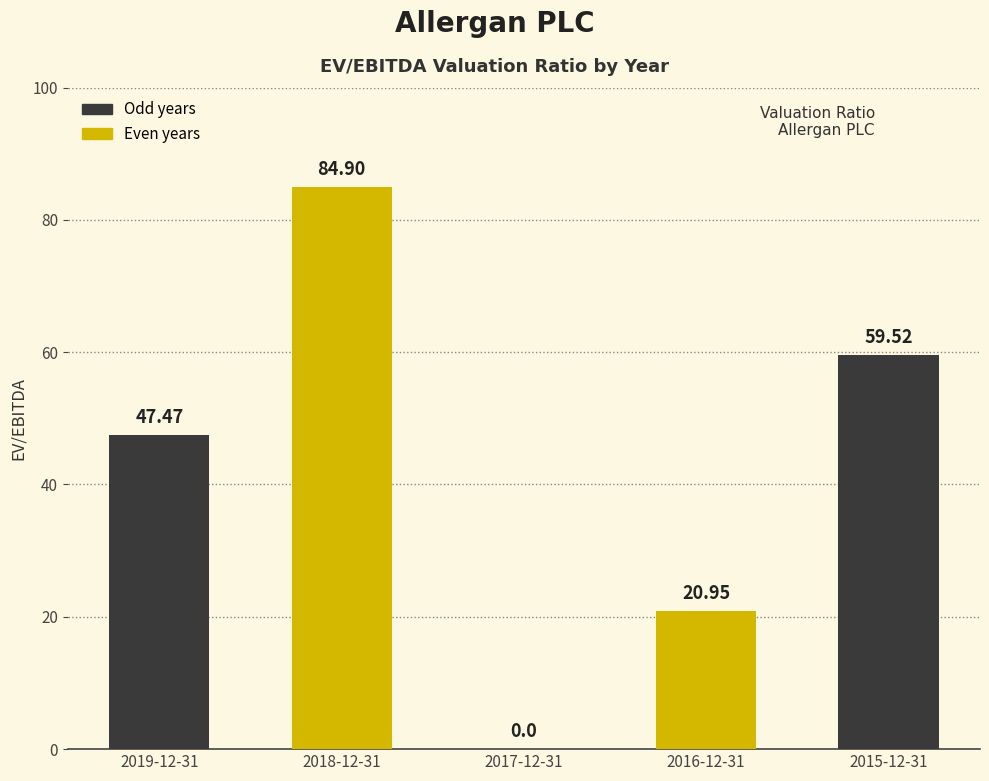

Approximately how many times larger is the value at 2016-12-31 compared to 2015-12-31?

0.4